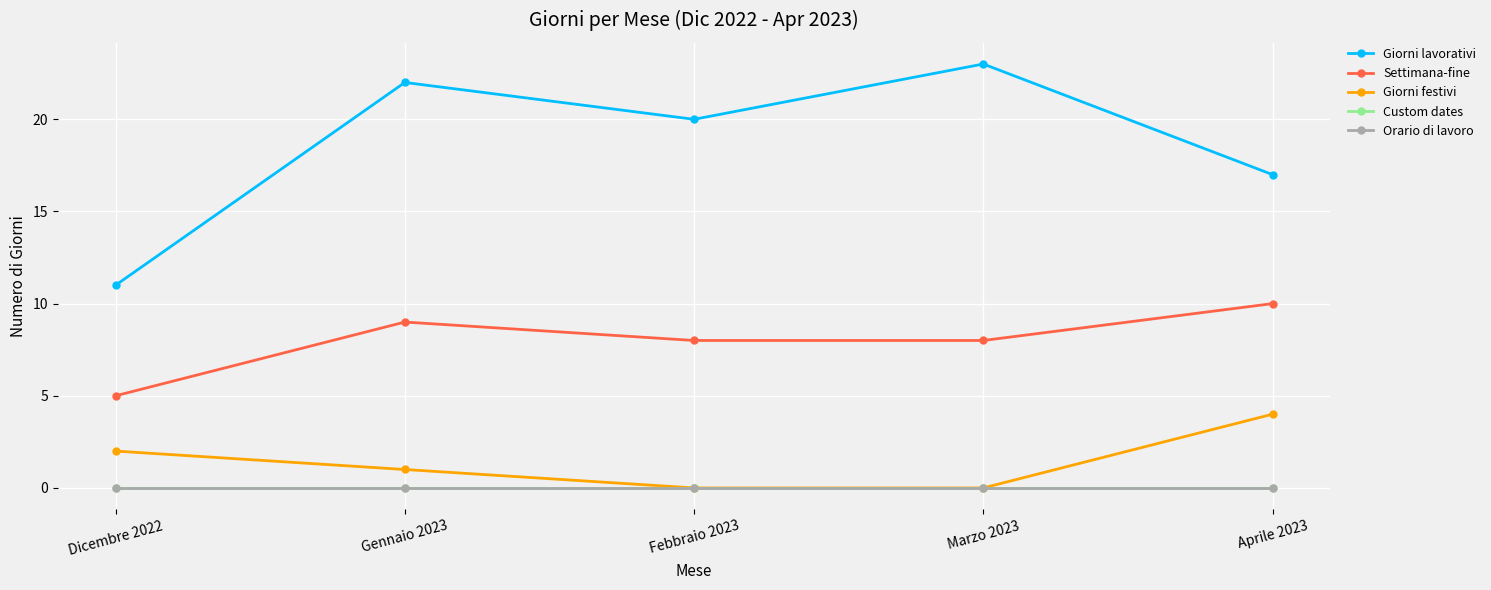

What is the difference between the second highest and second lowest values in the Settimana-fine series?

1